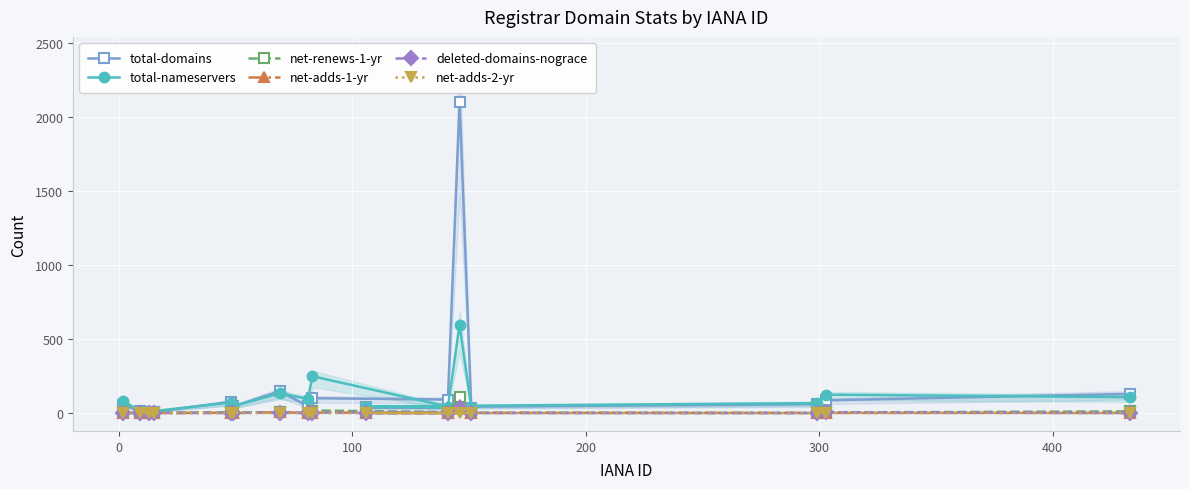

True or false: net-adds-1-yr and total-domains cross at least once.

False